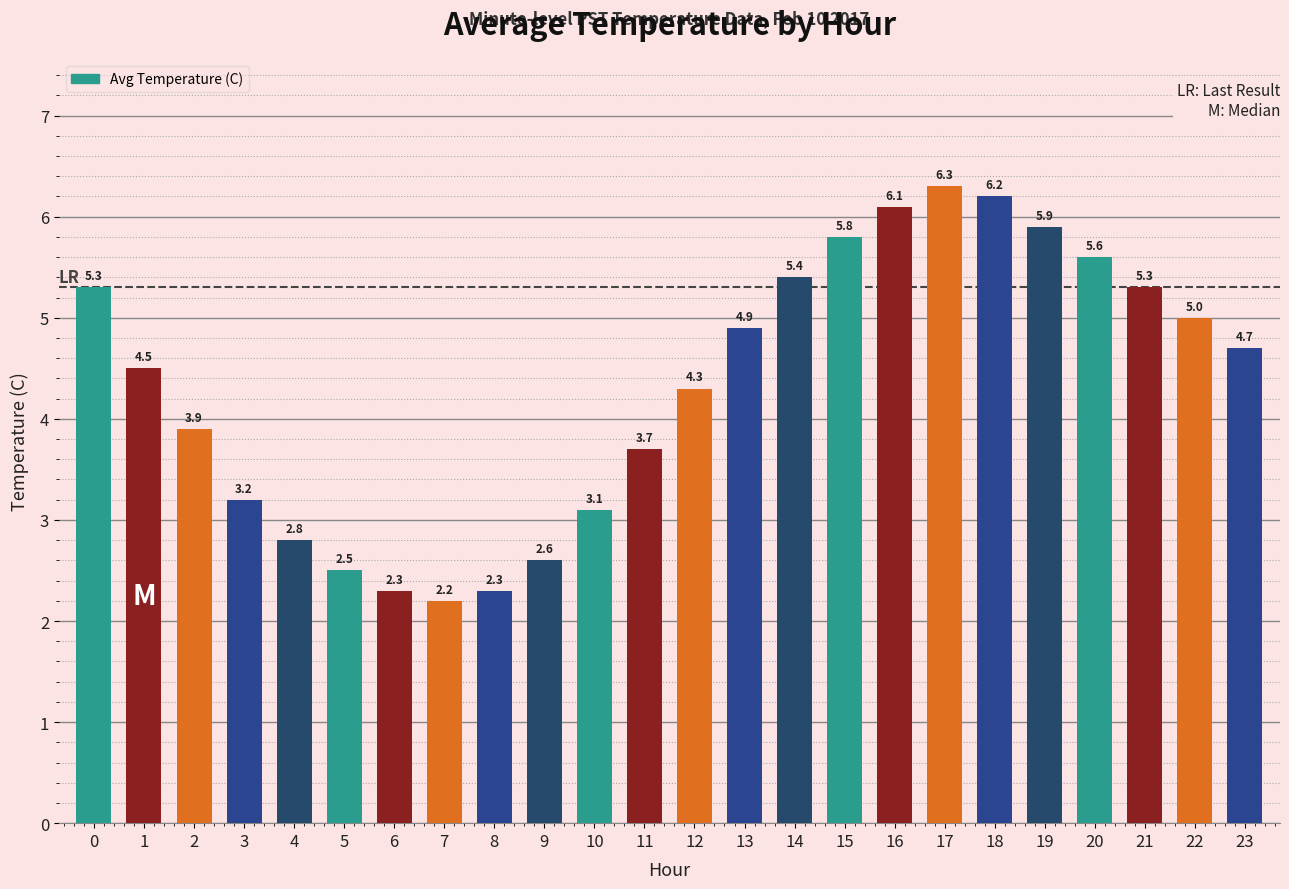

What is the difference between the second highest and second lowest values?

3.9